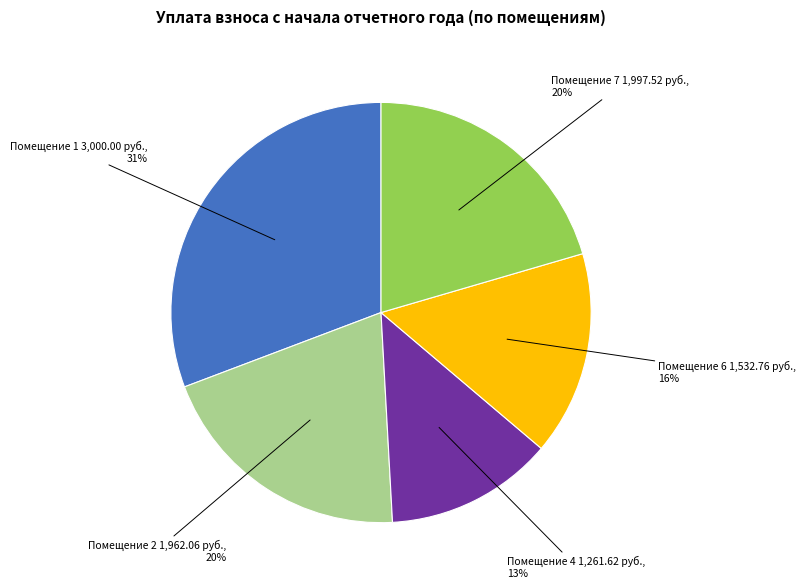

Does any single category account for the majority?

No